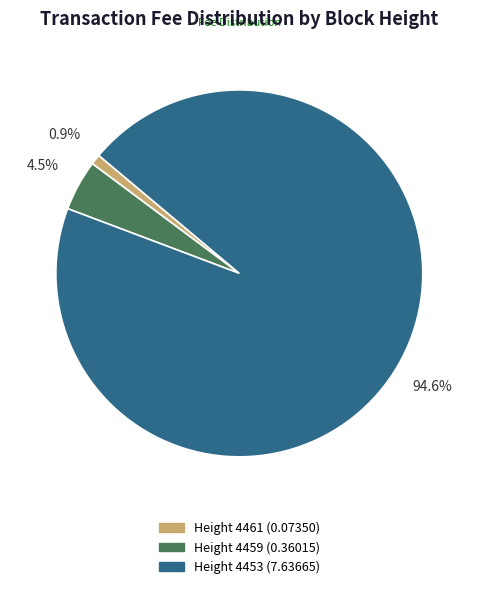

How many segments does this pie chart have?

3